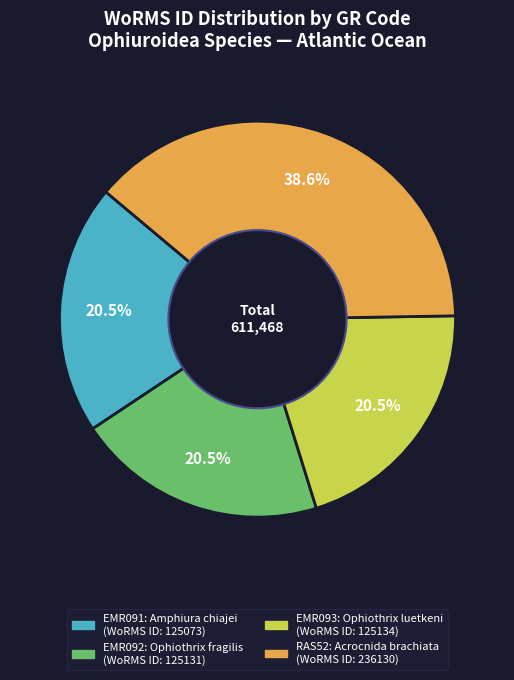

What percentage is NOT represented by RAS52?

61.4%